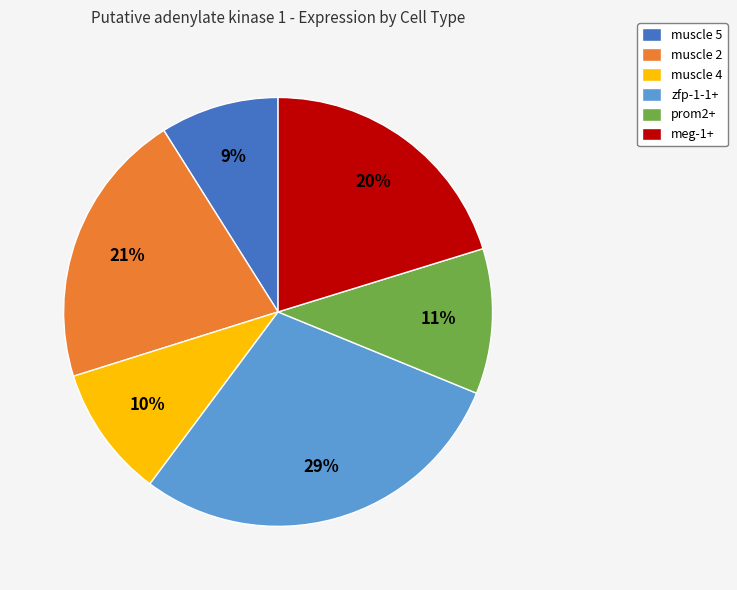

Is there a majority slice in this chart?

No